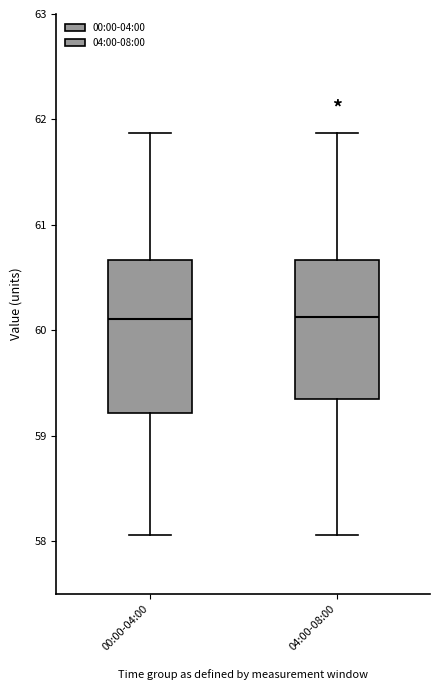

Reading left to right, read every box against the y-axis: the position of its median line, the range the box covers, and the ends of its whiskers. The values are not printed on the chart, so give them approximately, as read against the axis.

00:00-04:00: median 60.1, box 59.2 to 60.7, whiskers 58.1 to 61.9
04:00-08:00: median 60.1, box 59.4 to 60.7, whiskers 58.1 to 61.9